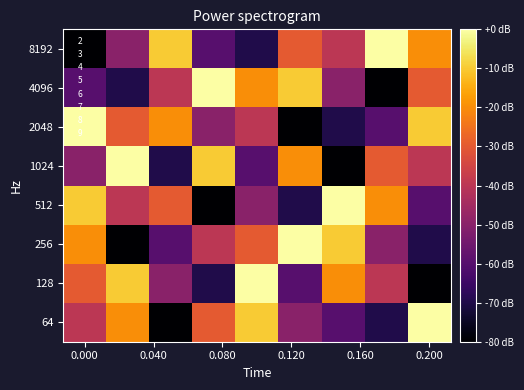

Rank the series by their maximum value, from highest to lowest.

64, 128, 256, 512, 1024, 2048, 4096, 8192